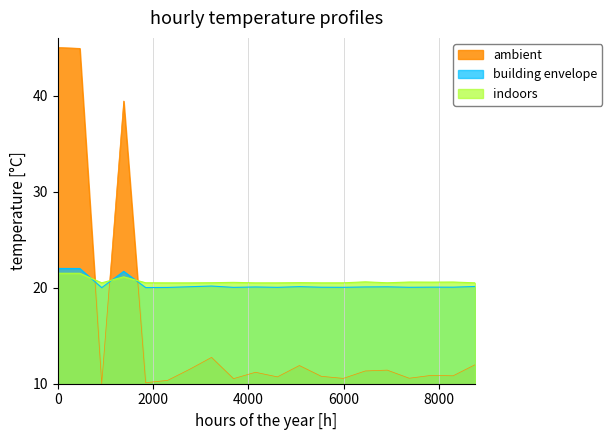

How many intersections are there between building envelope and ambient?

3